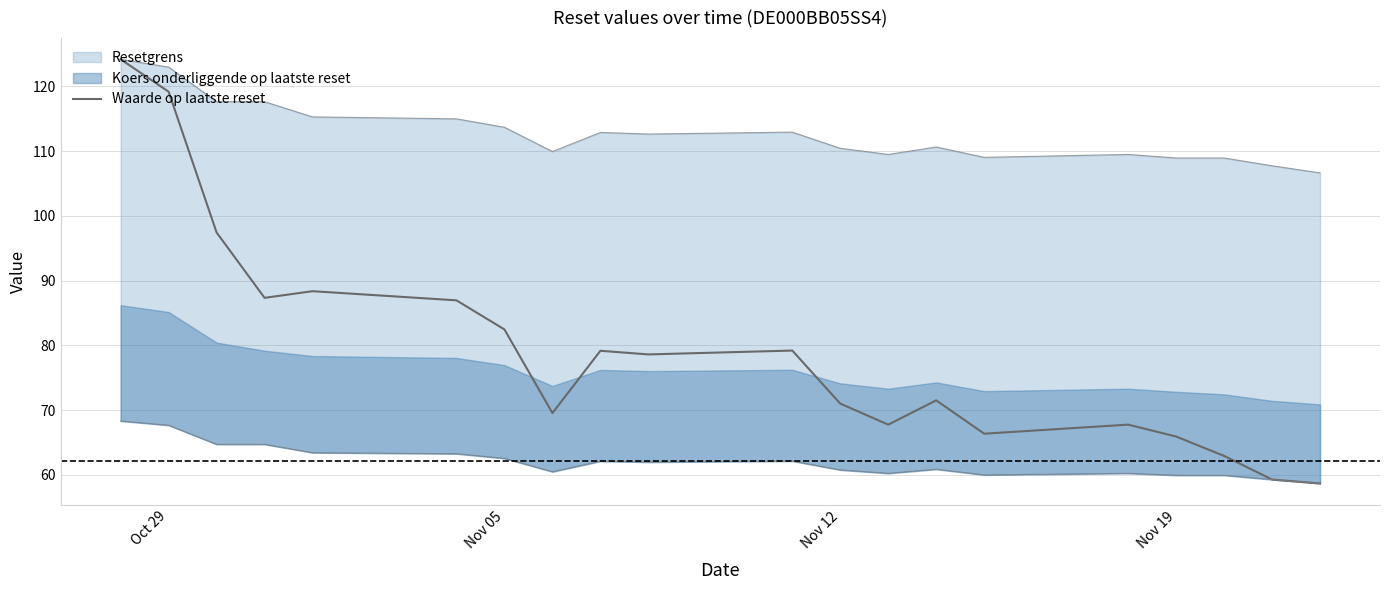

What is the average value?

79.2